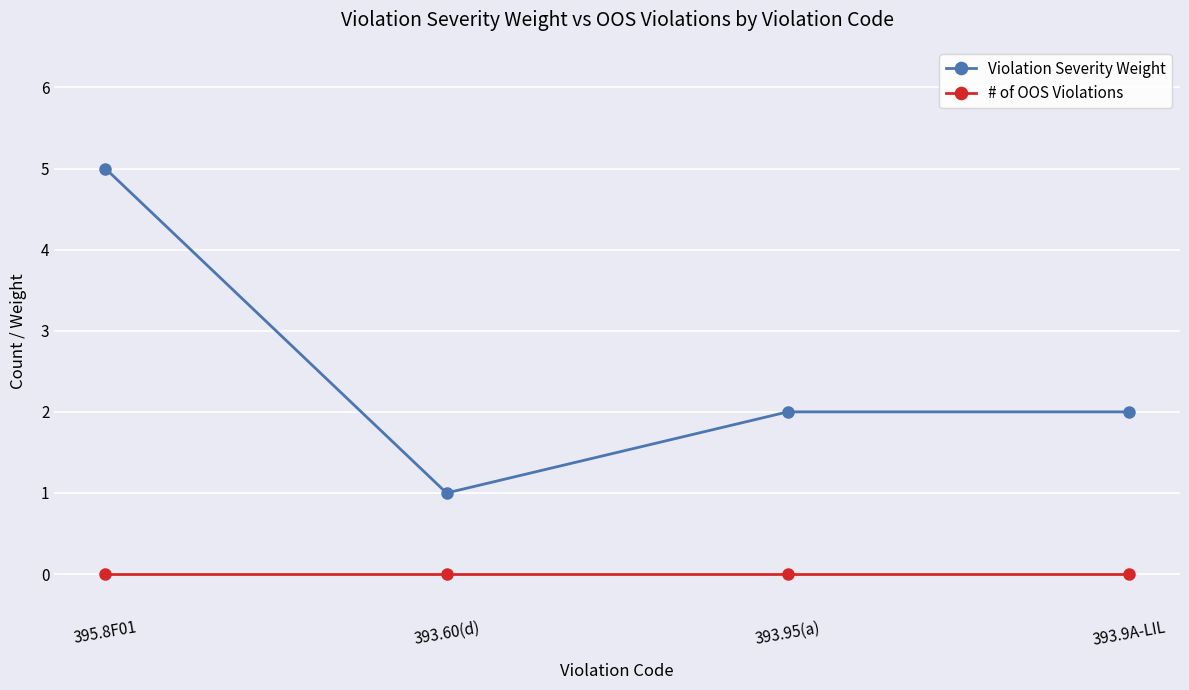

What is the total value across all series at 393.9A-LIL?

2